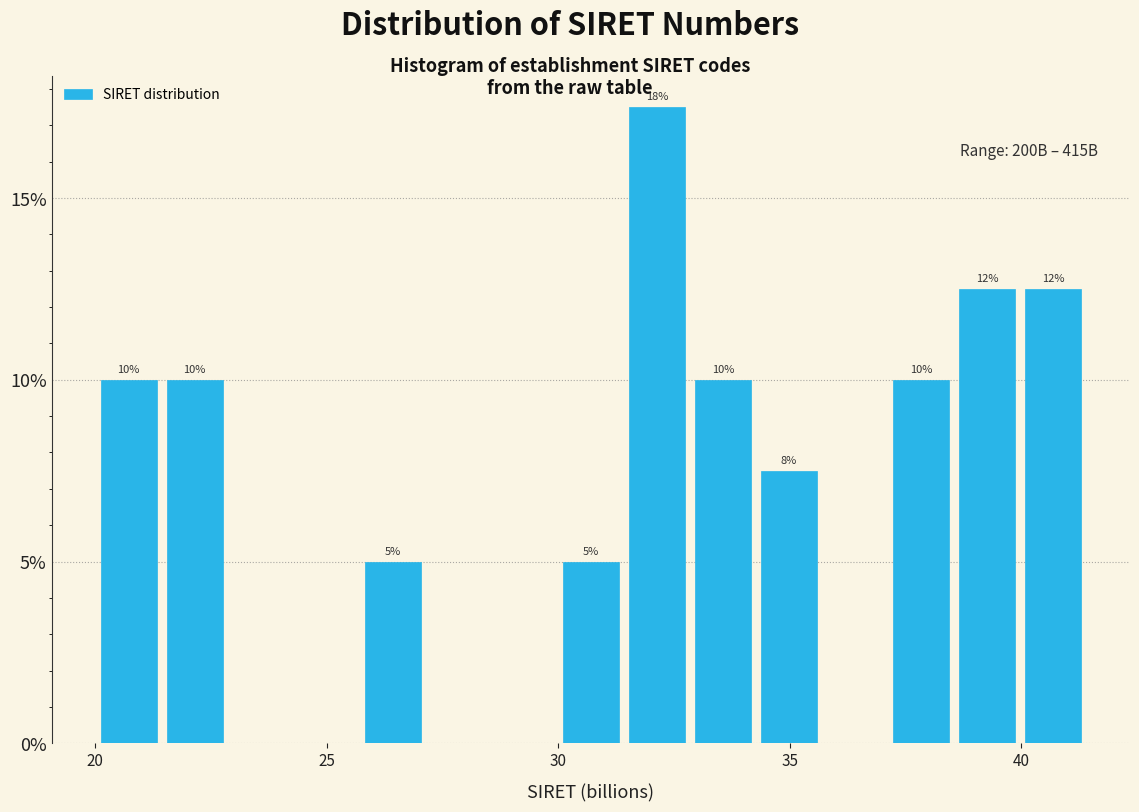

Read against the x-axis, roughly where is the centre of the tallest bar?

32.0